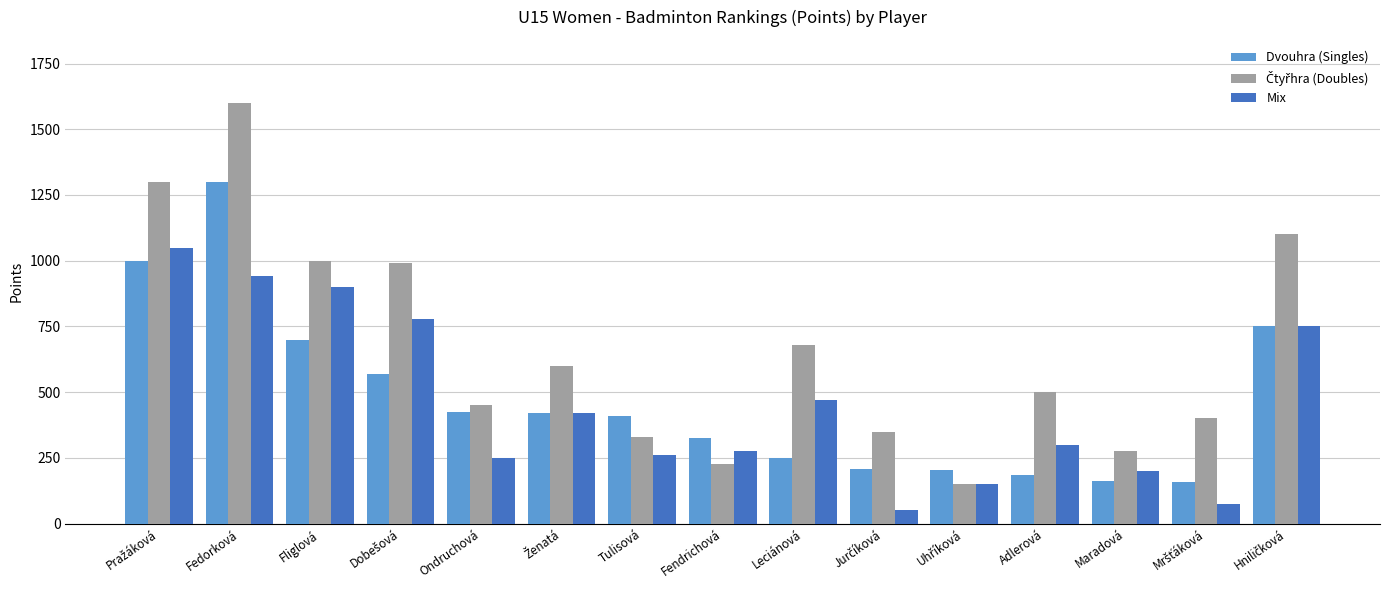

True or false: Dvouhra (Singles) has a value of 408 at Tulisová.

True